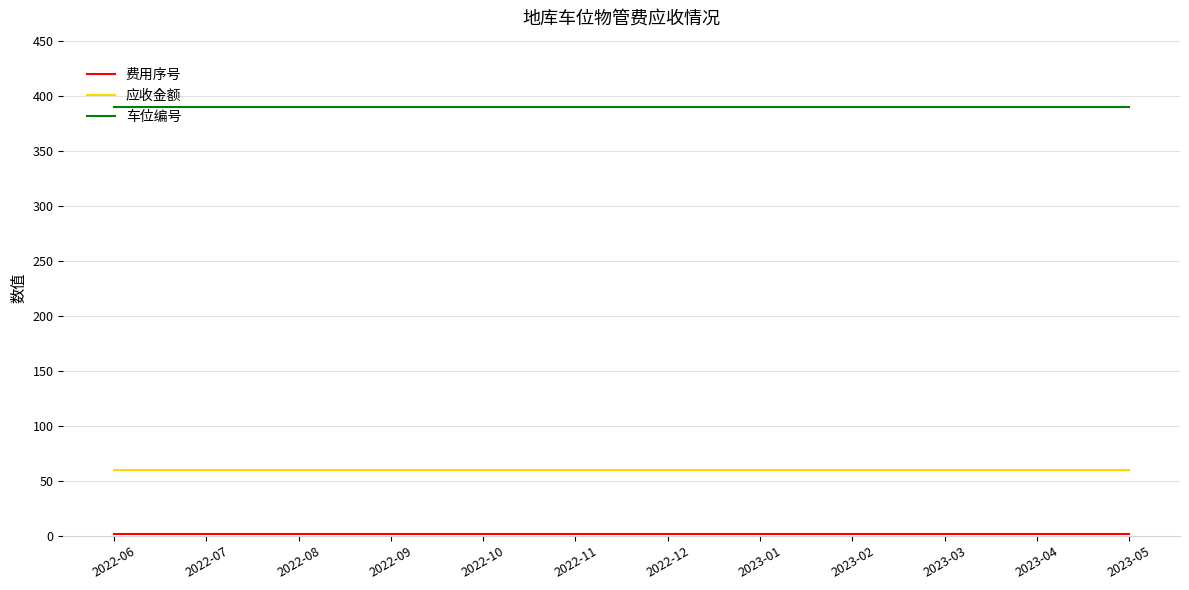

Which series has the largest total across all categories?

车位编号